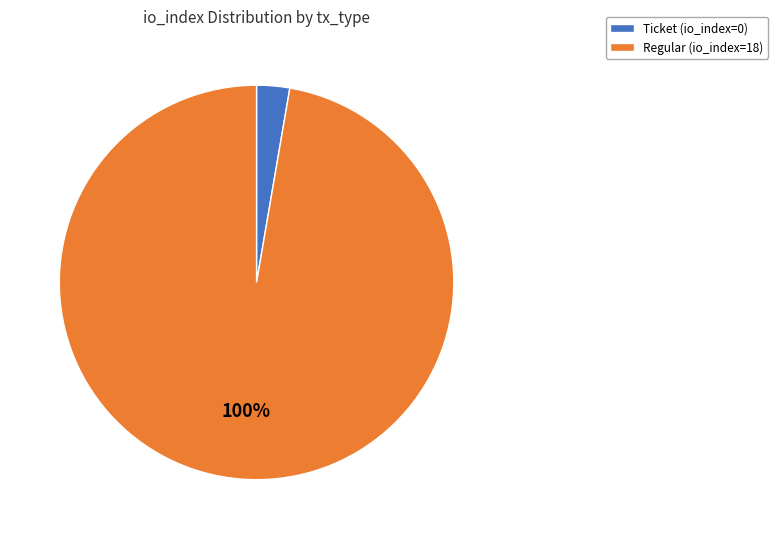

Which category has the smallest portion of the pie?

Ticket